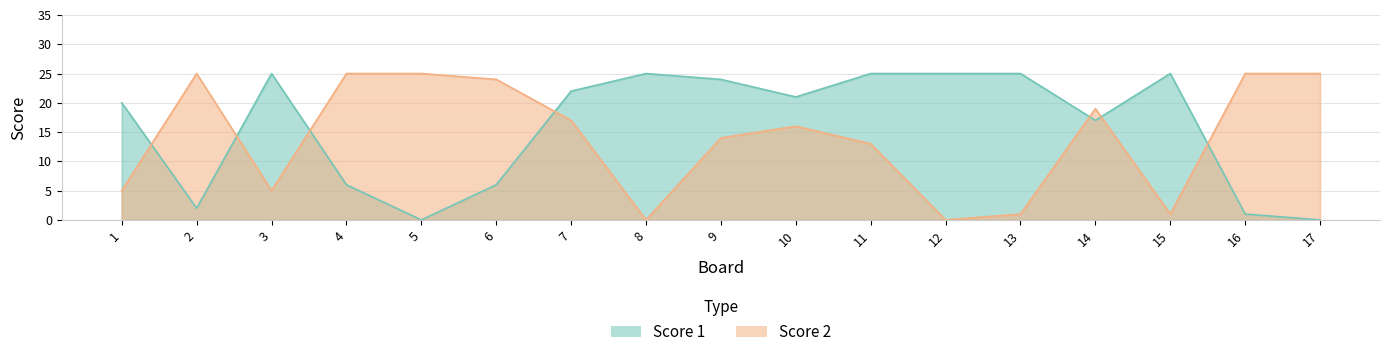

How many data points in Score 1 are above 21?

8